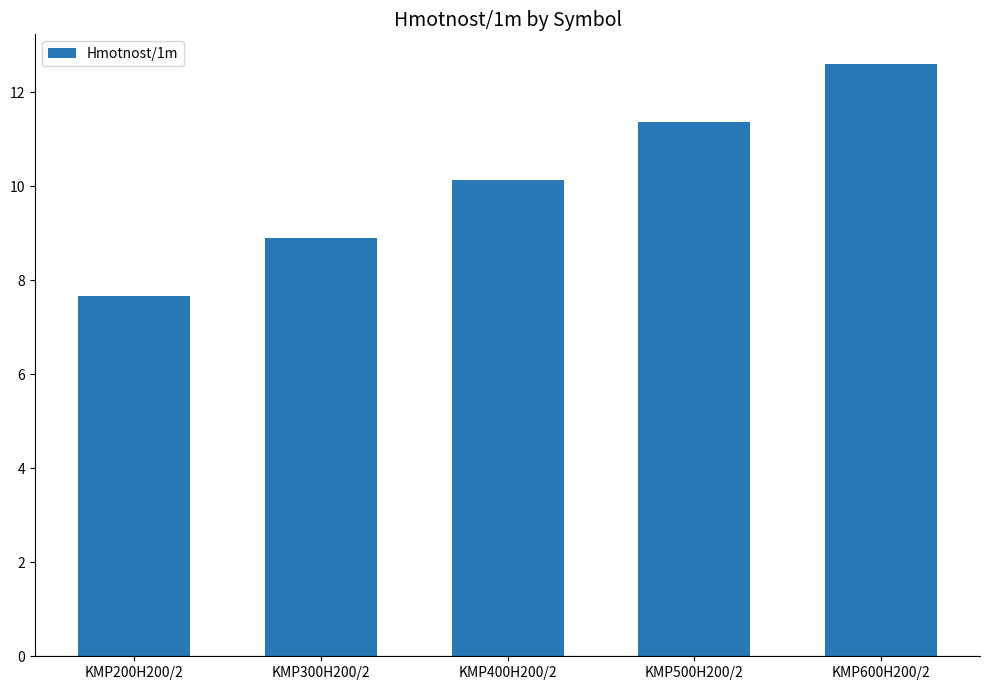

True or false: the data shows 13.5 at KMP200H200/2.

False